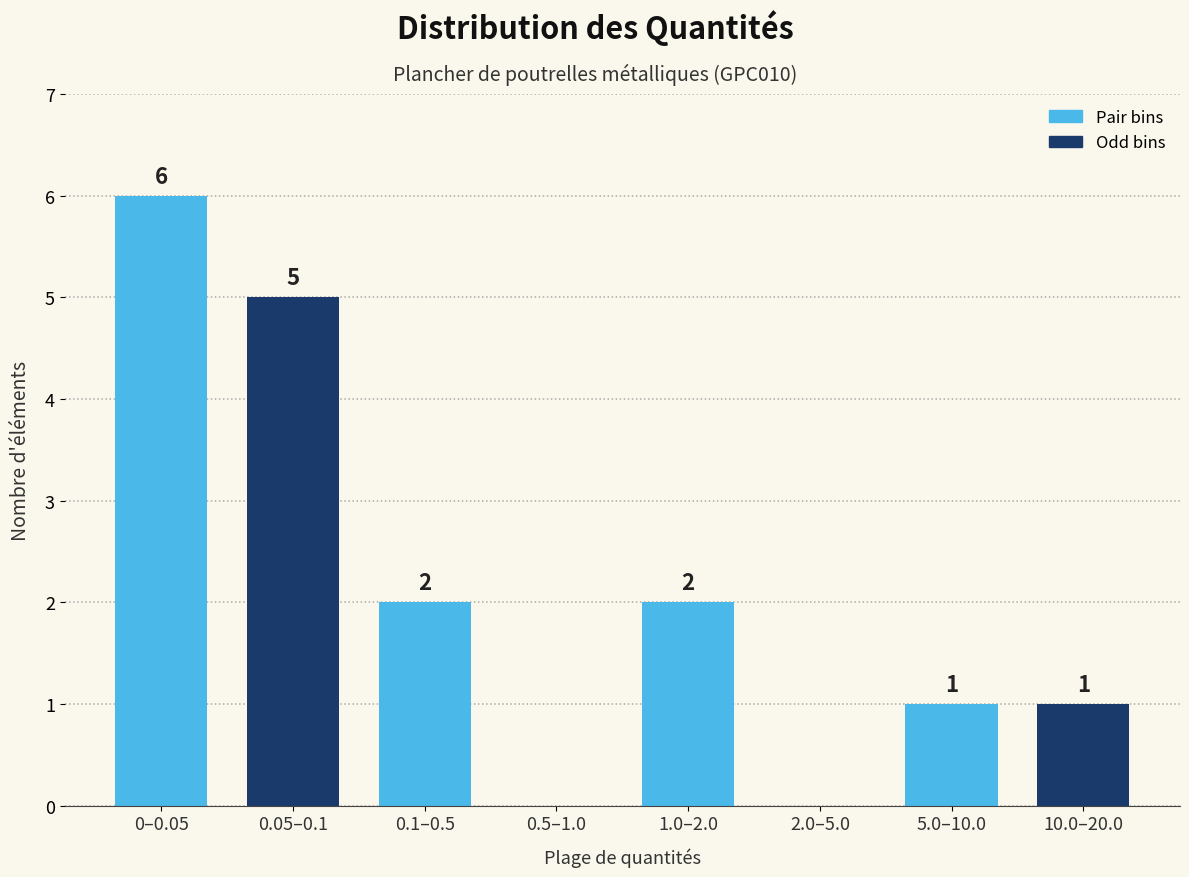

Reading left to right, what are all the values shown in this chart?

0–0.05=6	0.05–0.1=5	0.1–0.5=2	0.5–1.0=0	1.0–2.0=2	2.0–5.0=0	5.0–10.0=1	10.0–20.0=1